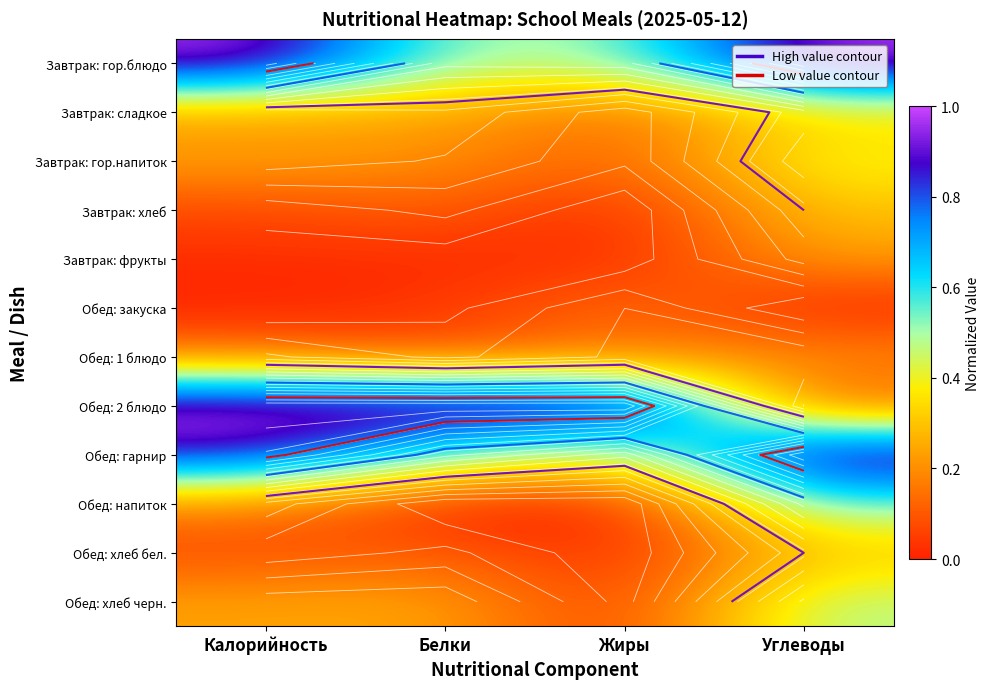

True or false: Обед: 1 блюдо has a value of 0.2 at Углеводы.

True